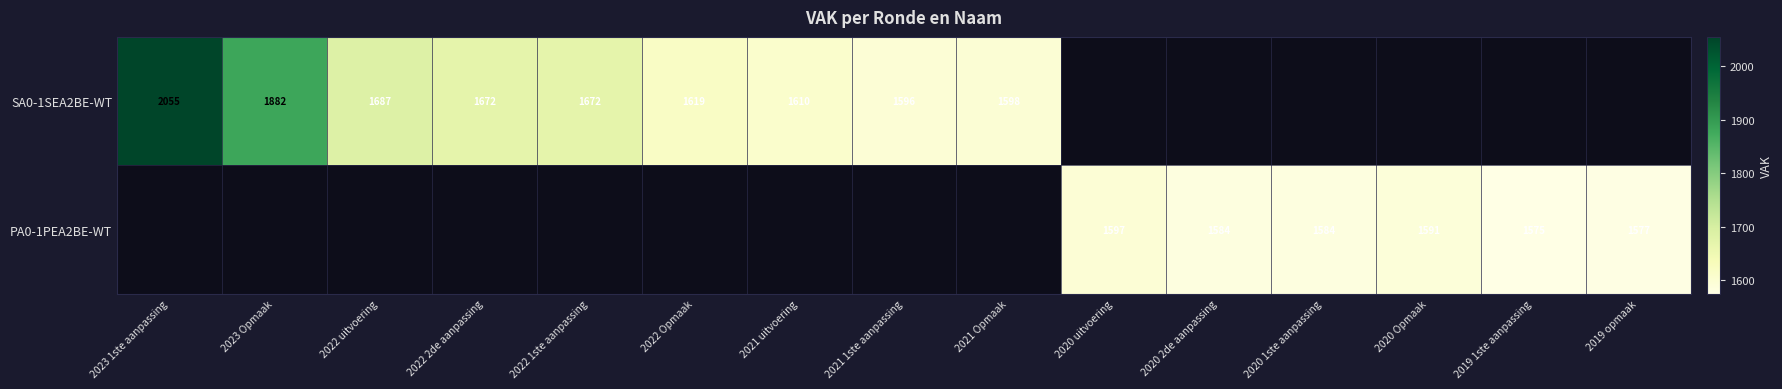

Which category has the highest value across all series?

2023 1ste aanpassing